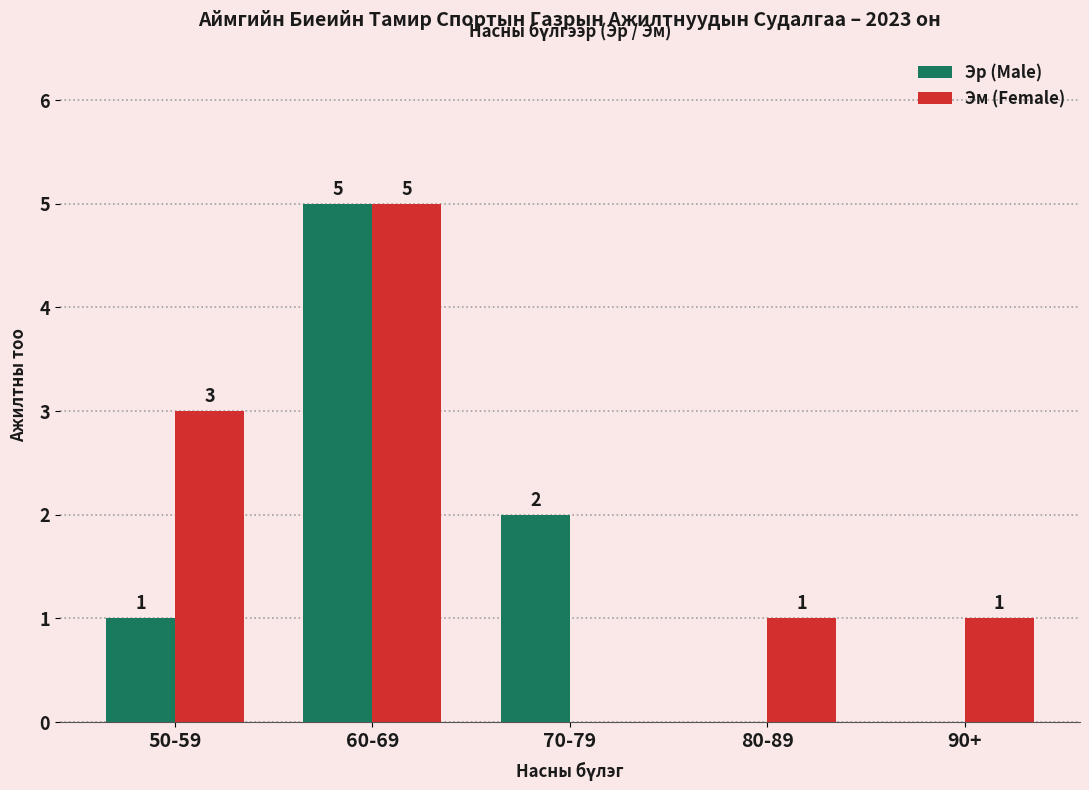

Which label corresponds to the largest value in the chart?

60-69